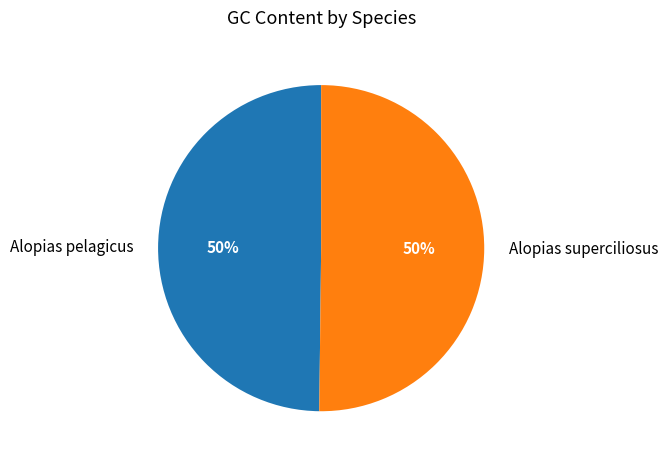

To the nearest percent, what is the combined percentage of Alopias pelagicus and Alopias superciliosus?

100%